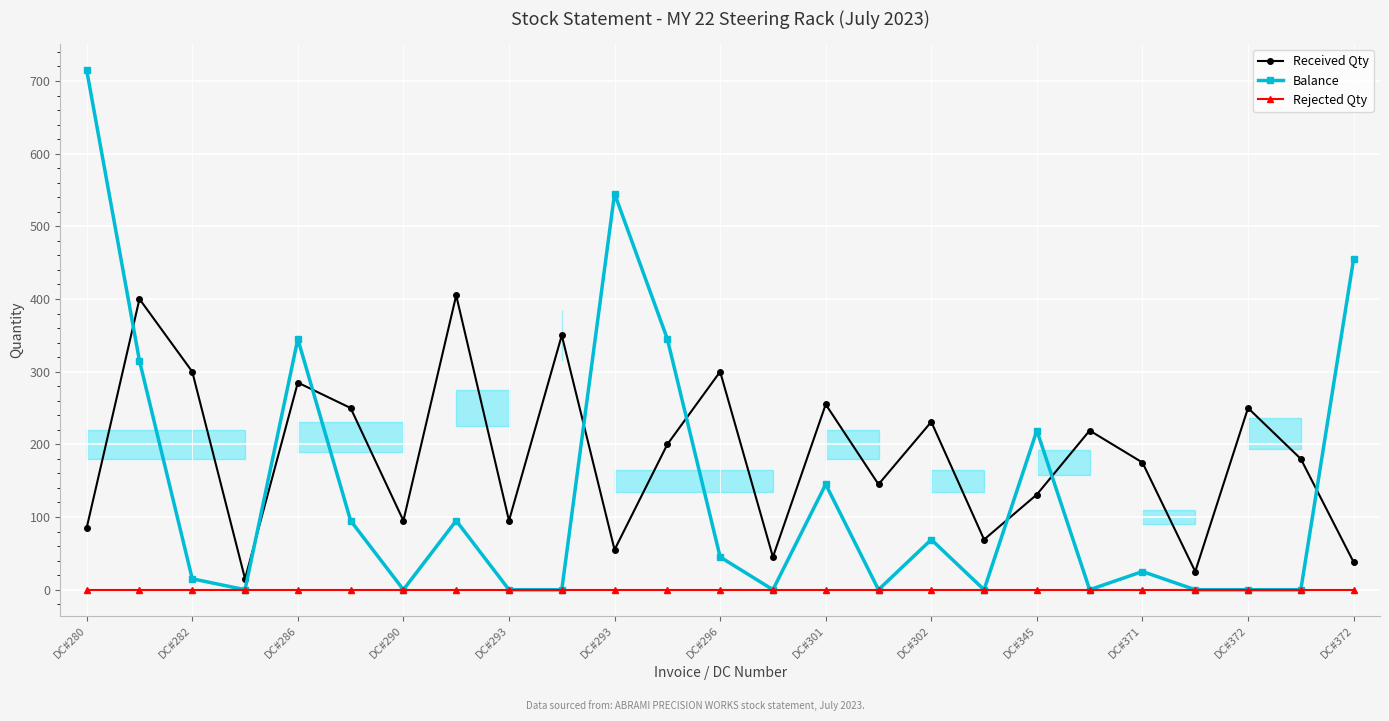

What is the total value across all series at DC#282?

315